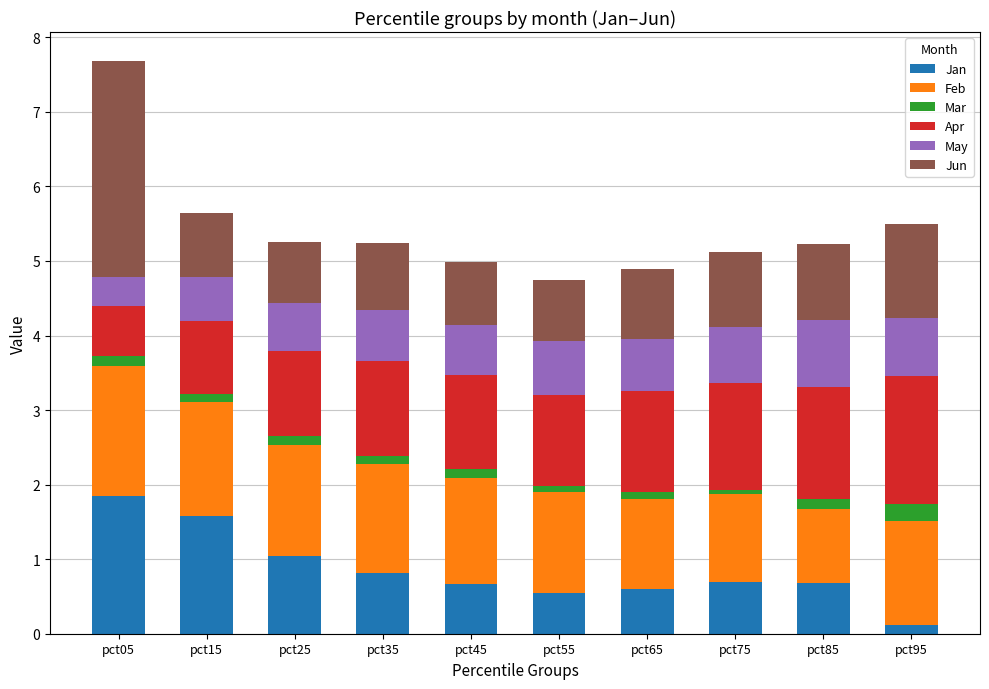

Which category has the highest value in the Jan series?

pct05